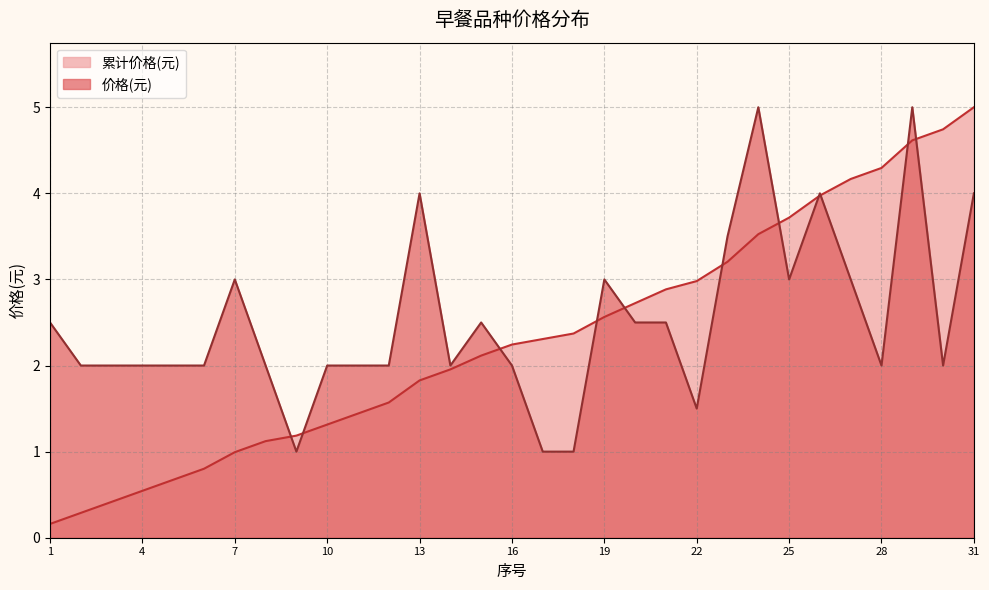

After their last crossing, which series has the higher values: 价格(元) or 累计价格(元)?

累计价格(元)